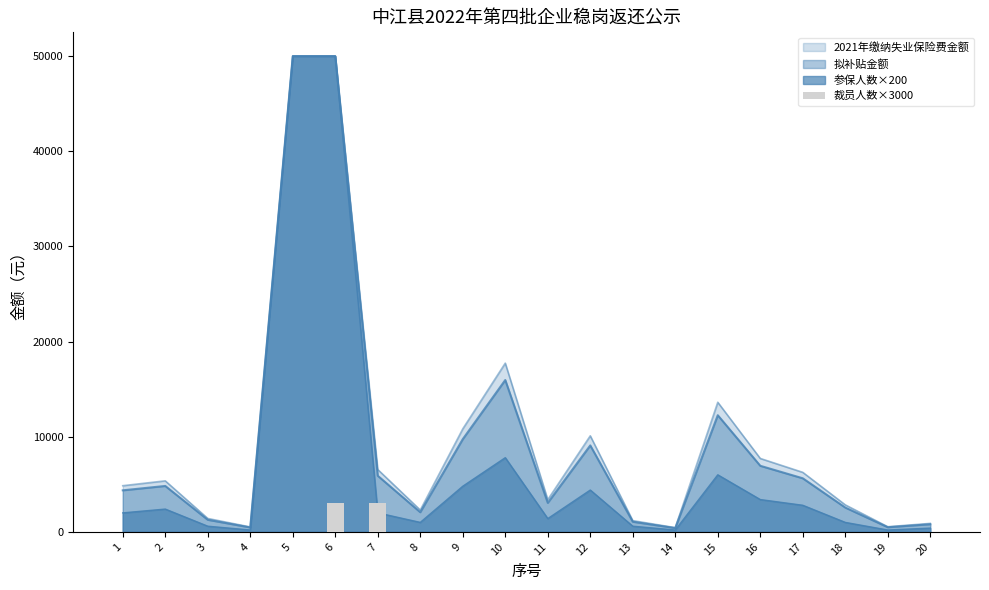

At which category does the chart reach its minimum across all series?

1